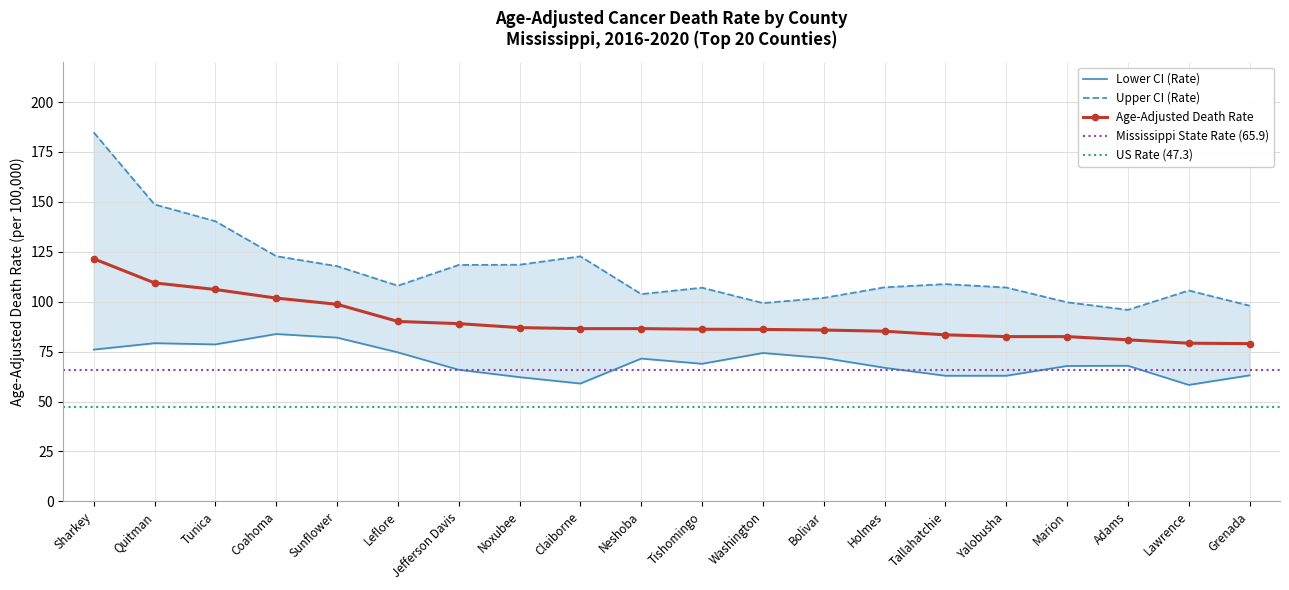

What is the spread (max minus min) of values at Claiborne?

63.7